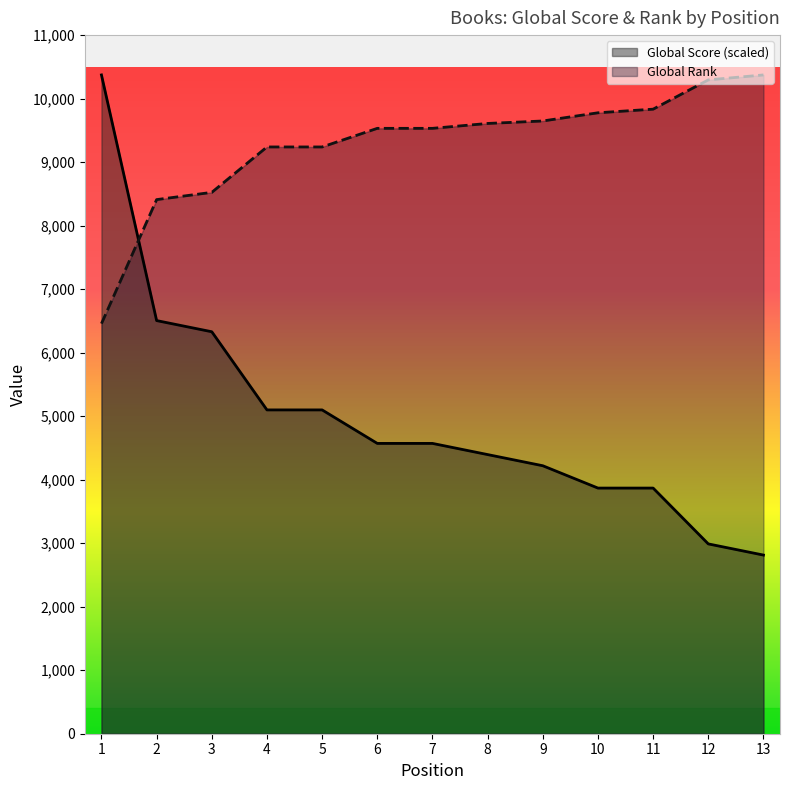

What is the maximum value shown in the chart?

10373.0